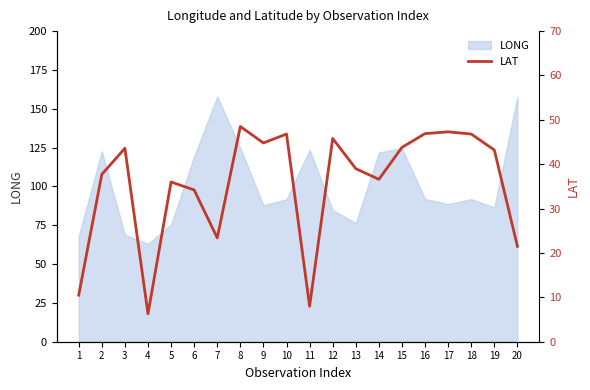

The value at 9 is 18.3. True or false?

False